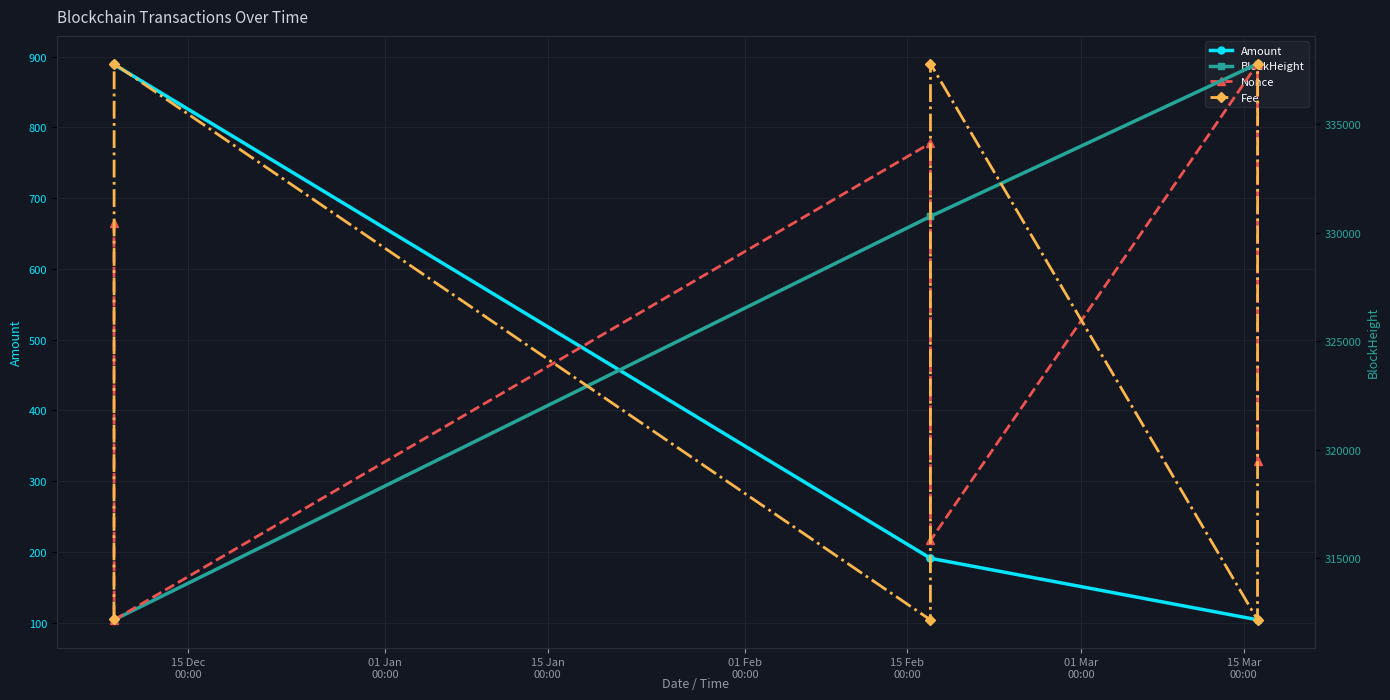

In Nonce, how many points are higher than both neighbors (excluding endpoints)?

2